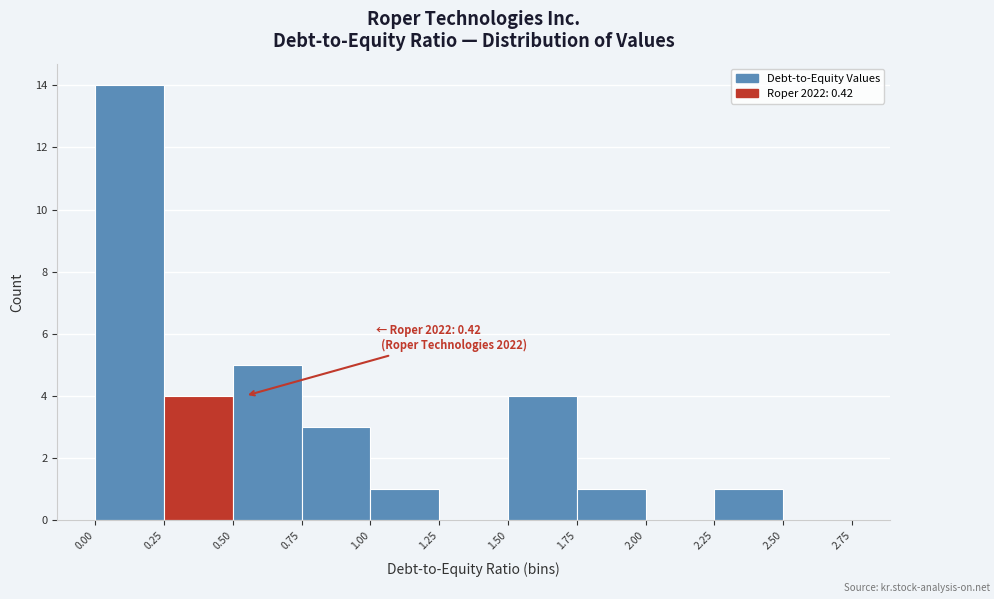

Which range on the x-axis has the tallest bar?

0.00 to 0.25